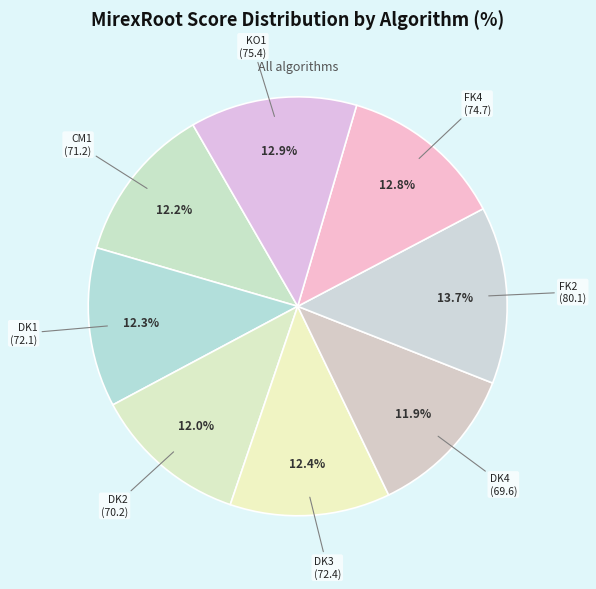

What percentage is the DK2 slice, to the nearest percent?

12%